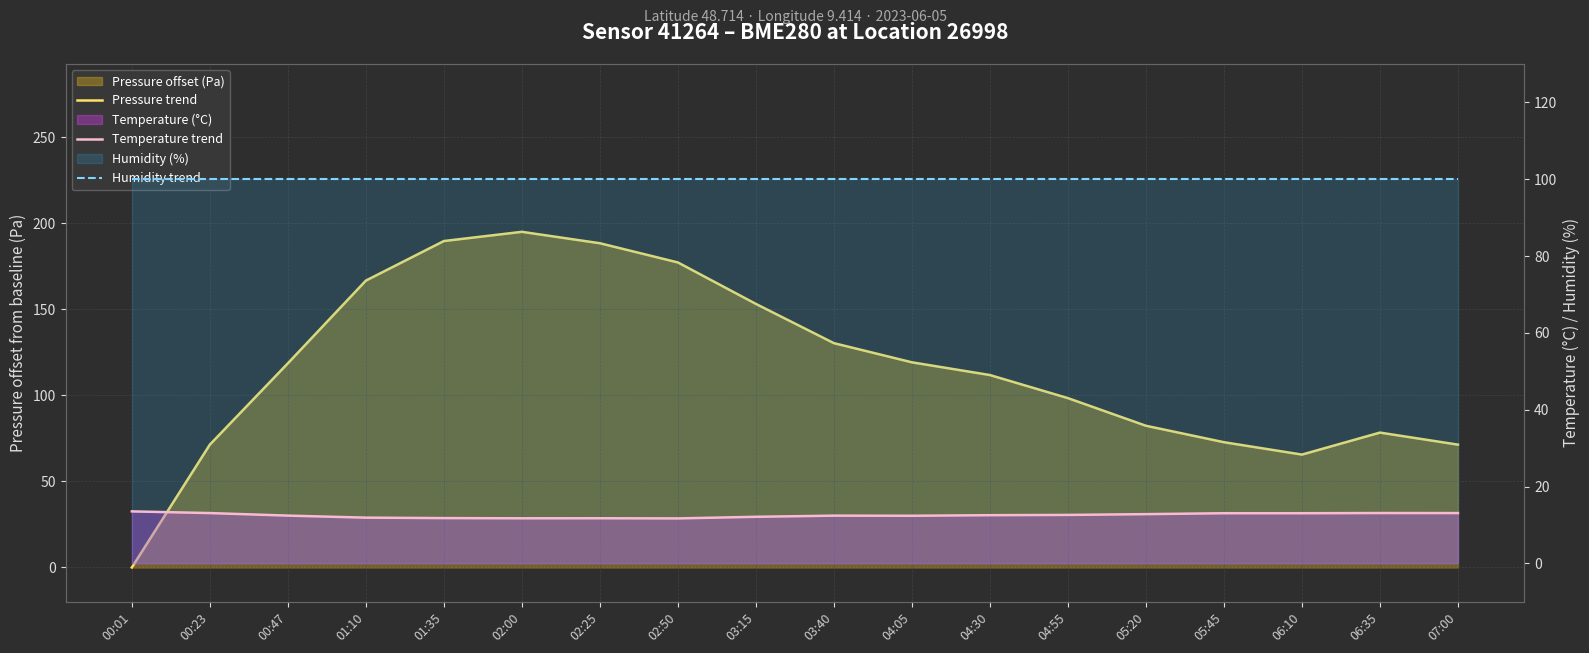

Reading right to left, extract all data points from this chart.

Pressure trend: 07:00=71.4	06:35=78.4	06:10=65.6	05:45=72.8	05:20=82.4	04:55=98.4	04:30=111.8	04:05=119.2	03:40=130.4	03:15=153.2	02:50=177.2	02:25=188.4	02:00=195.0	01:35=189.7	01:10=166.7	00:47=118.6	00:23=71.4	00:01=0.0
Temperature trend: 07:00=13.1	06:35=13.1	06:10=13.1	05:45=13.1	05:20=12.8	04:55=12.6	04:30=12.6	04:05=12.4	03:40=12.4	03:15=12.2	02:50=11.7	02:25=11.8	02:00=11.8	01:35=11.8	01:10=11.9	00:47=12.5	00:23=13.1	00:01=13.6
Humidity trend: 07:00=100.0	06:35=100.0	06:10=100.0	05:45=100.0	05:20=100.0	04:55=100.0	04:30=100.0	04:05=100.0	03:40=100.0	03:15=100.0	02:50=100.0	02:25=100.0	02:00=100.0	01:35=100.0	01:10=100.0	00:47=100.0	00:23=100.0	00:01=100.0